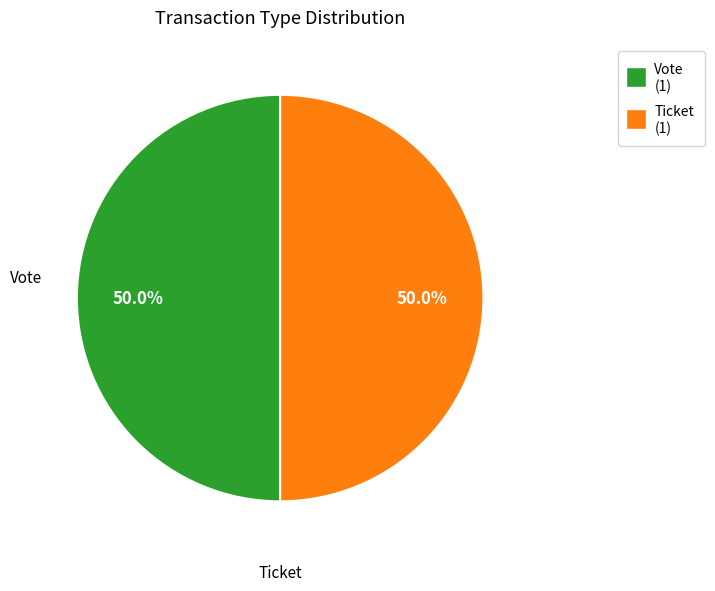

Combined, do Ticket and Vote account for over 50%?

Yes